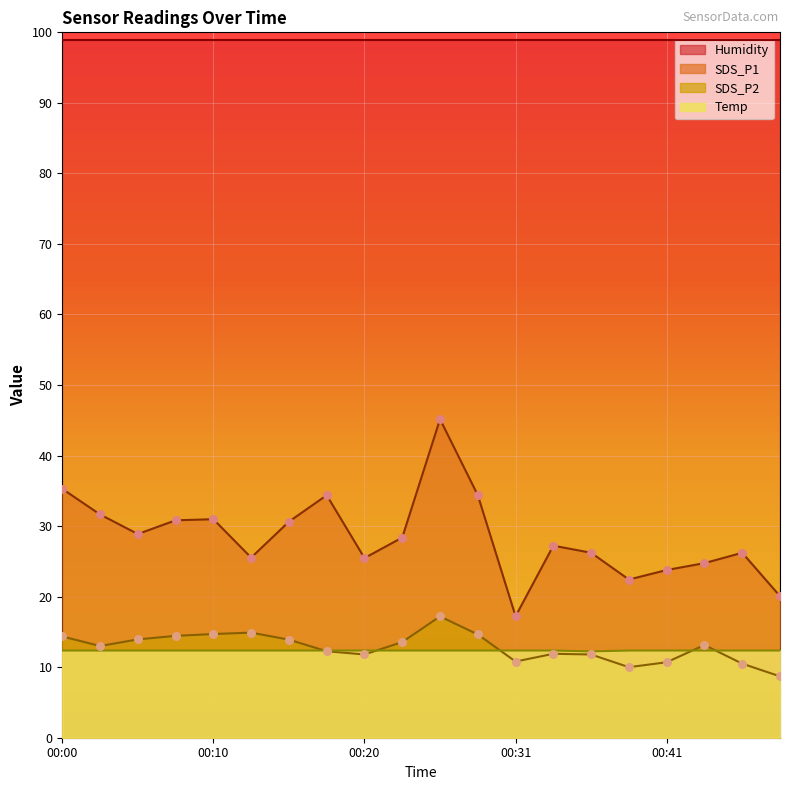

At which category is the sum across all series the highest?

00:26